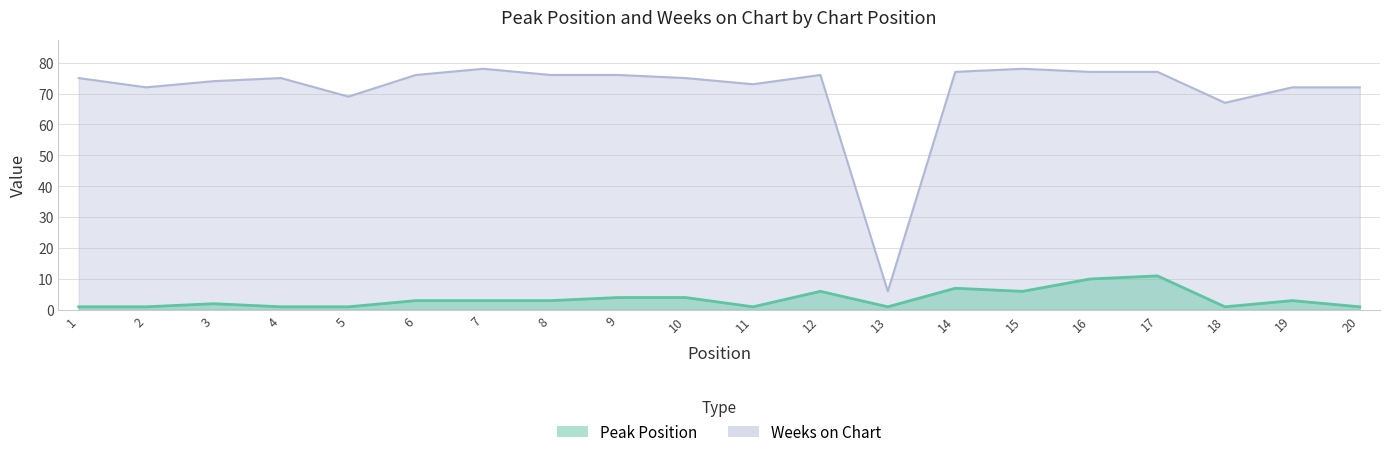

How many categories are shown in the chart?

20